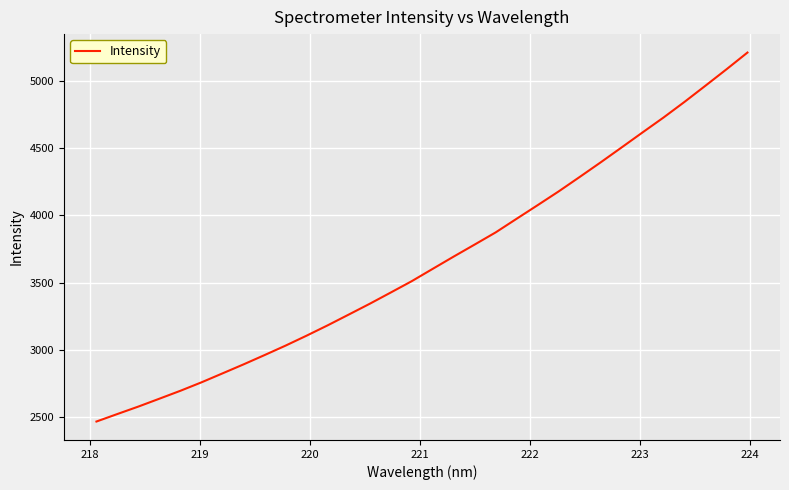

What is the greatest value displayed?

5207.7